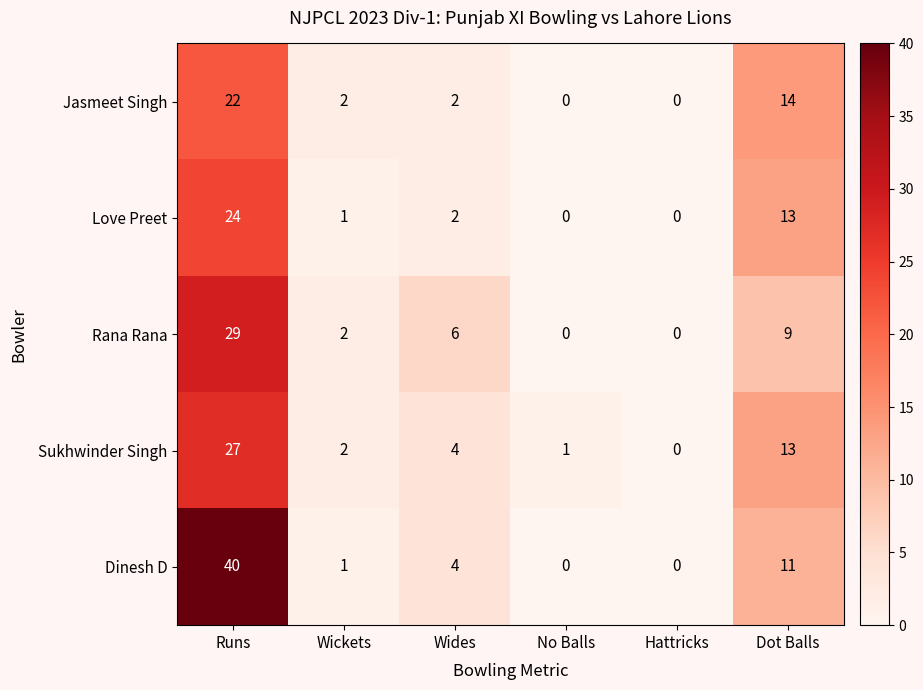

Between Wides and Dot Balls, which series saw the biggest shift?

Jasmeet Singh